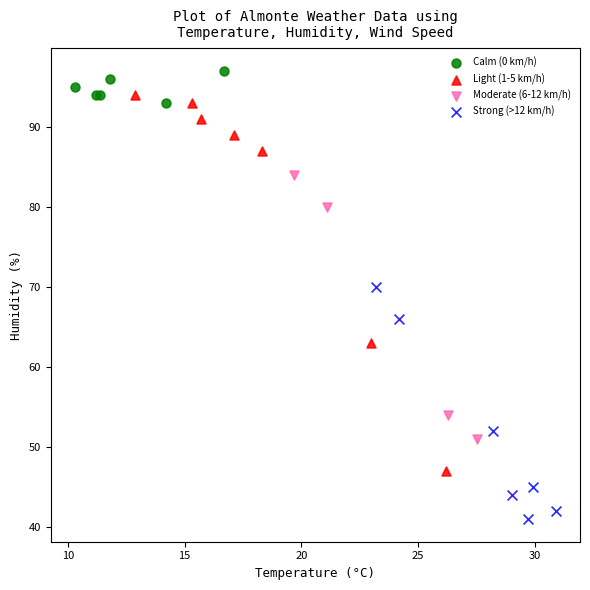

Which series has the largest Y range (max minus min)?

Light (1-5 km/h)